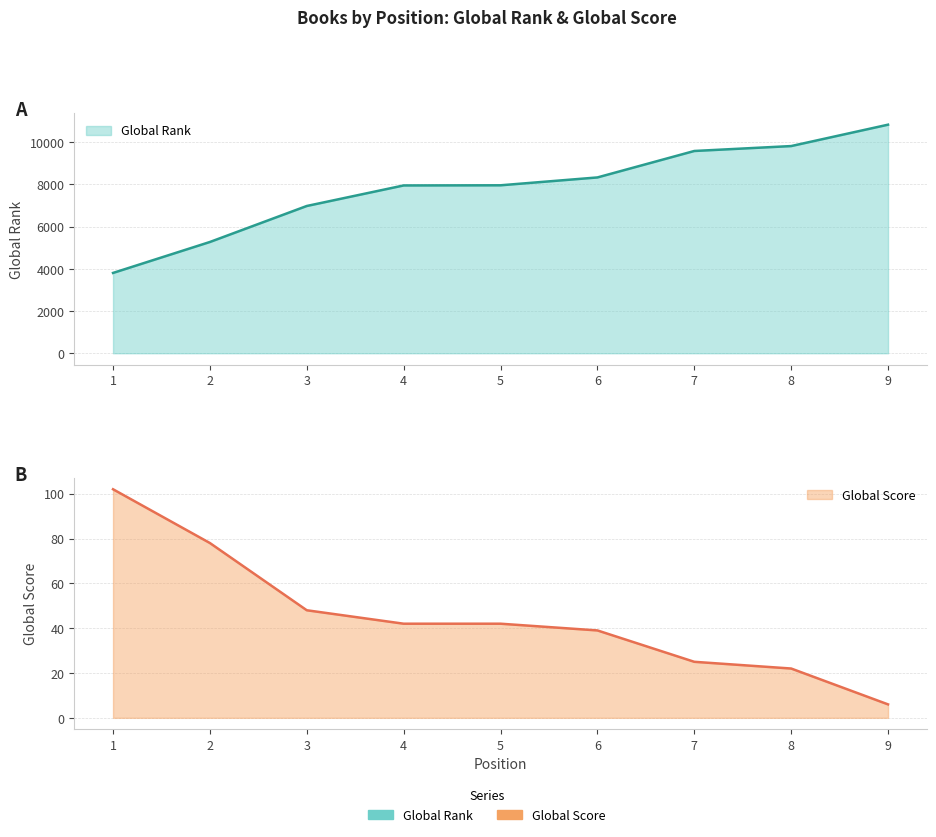

What is the sum of the Global Score values at 7 and 8?

47